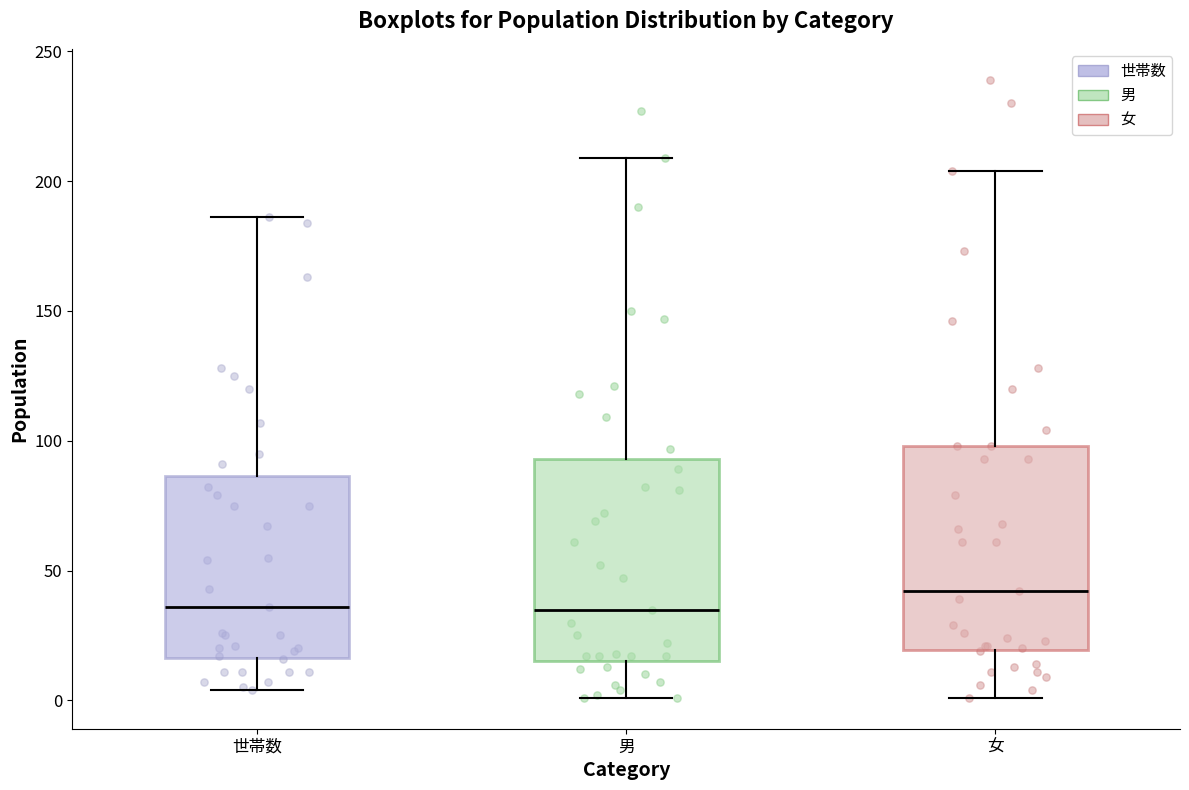

Which box's median line is the highest?

女